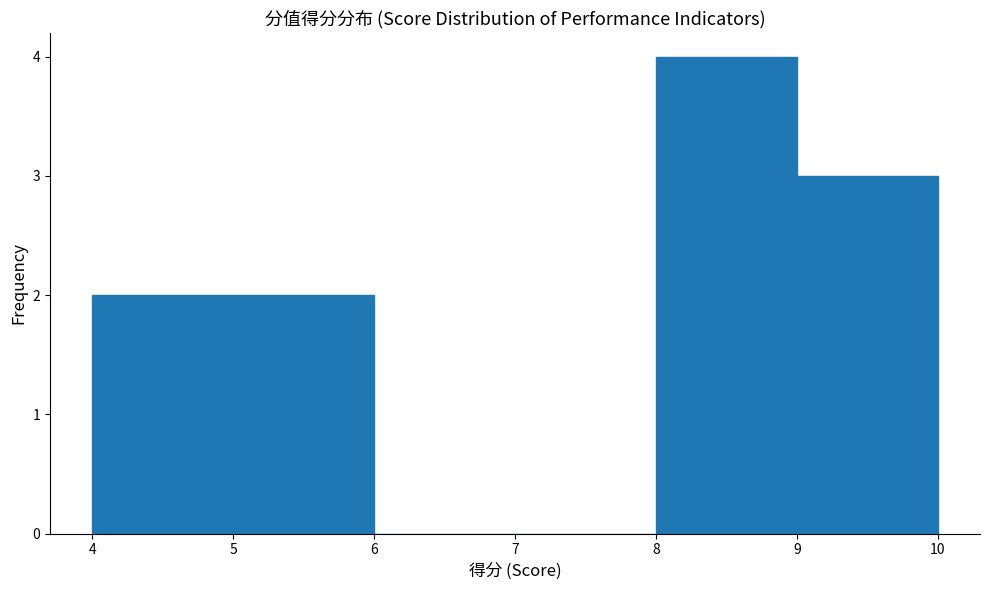

How tall is the bar that spans 9 to 10 on the x-axis? The values are not printed on the chart, so give them approximately, as read against the axis.

3